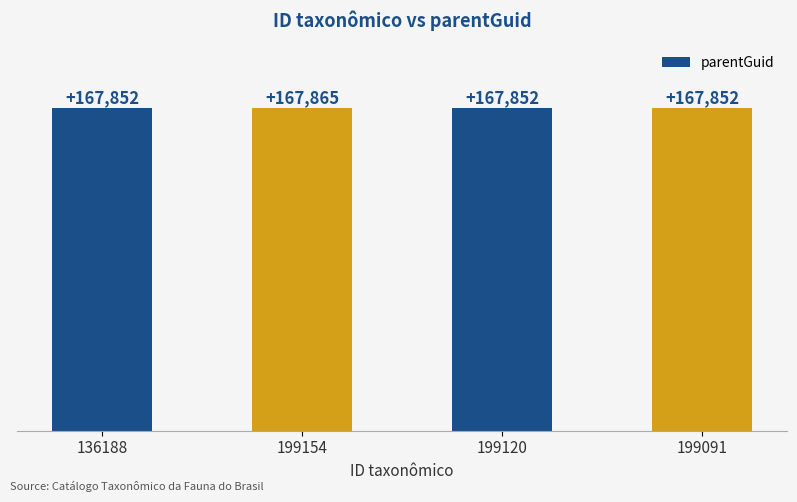

Which has a higher value, 199154 or 136188?

199154